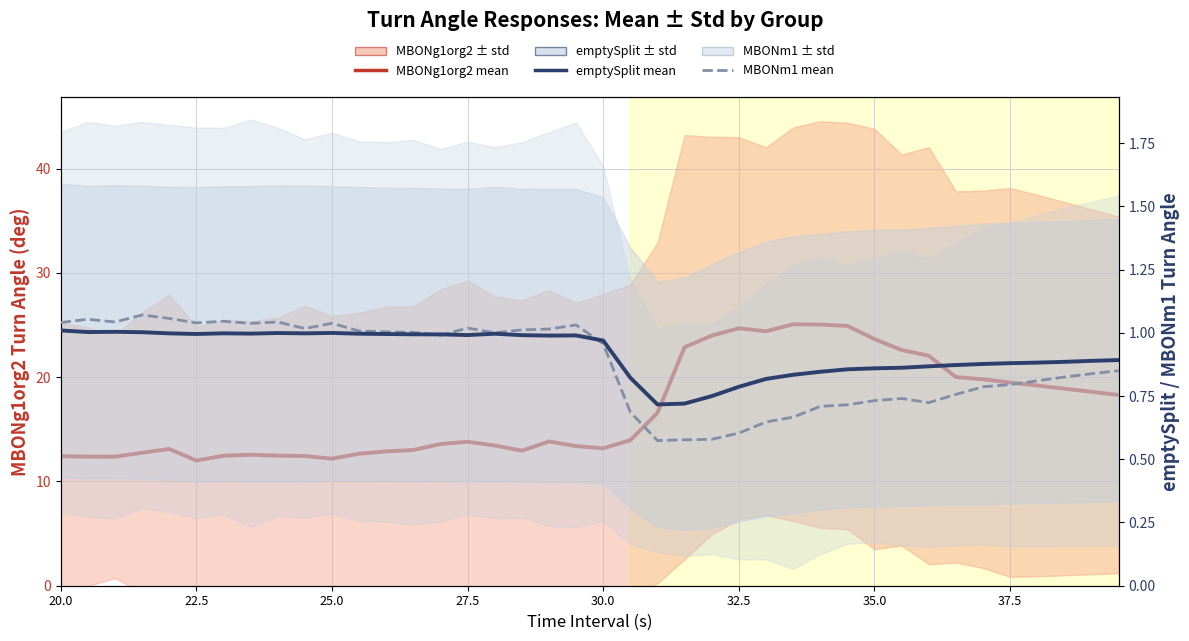

What is the average value of the MBONg1org2_Chrimson_Ven_mean series?

16.9